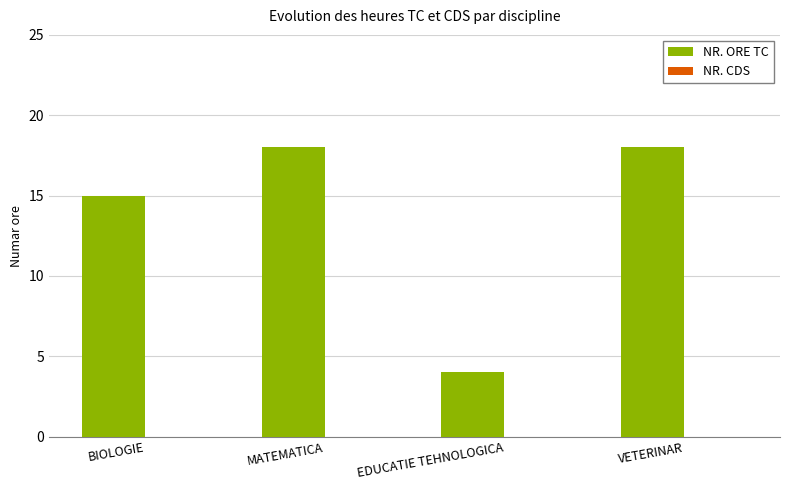

How many series are shown in this chart?

1